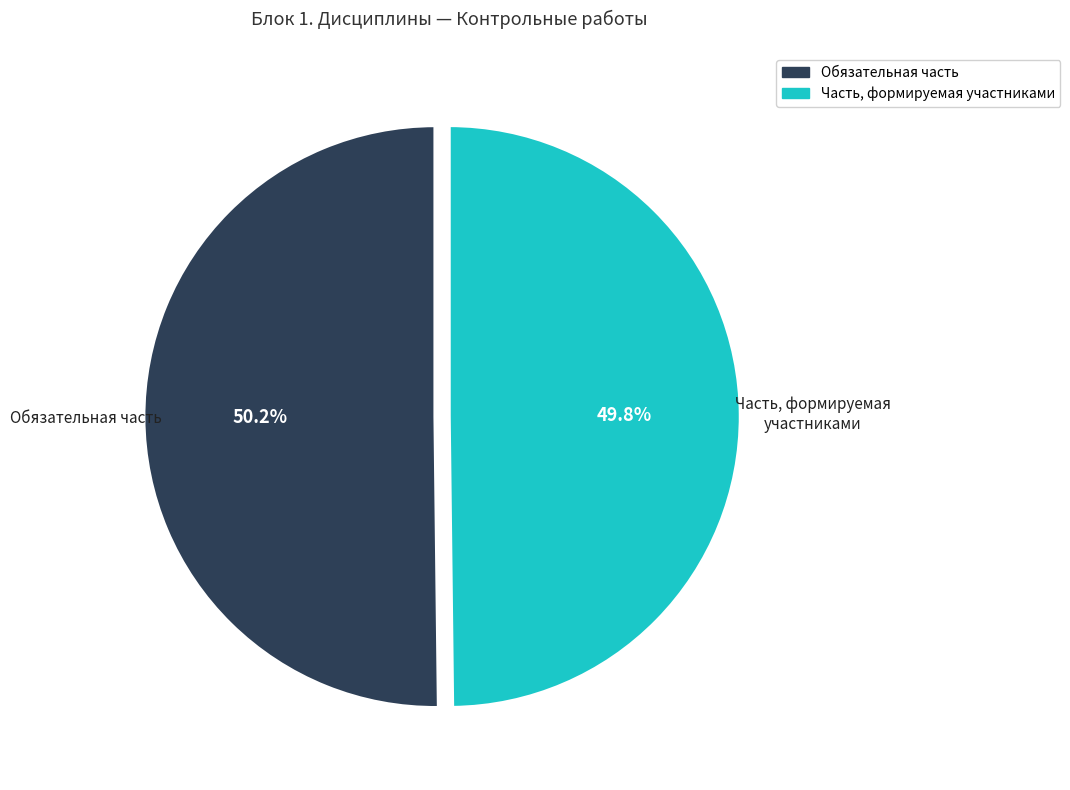

Does any single category account for the majority?

Yes